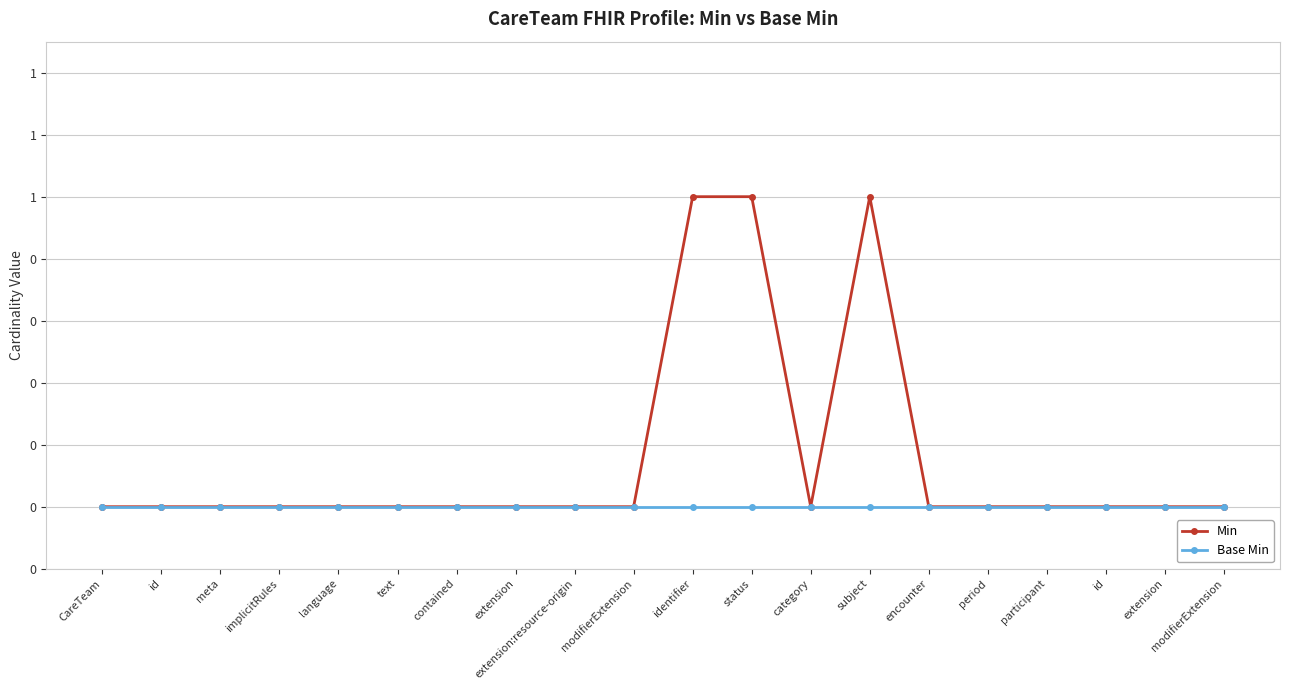

Reading left to right, transcribe all the data shown in this chart.

Min: 0	0	0	0	0	0	0	0	0	0	1	1	0	1	0	0	0	0	0	0
Base Min: 0	0	0	0	0	0	0	0	0	0	0	0	0	0	0	0	0	0	0	0